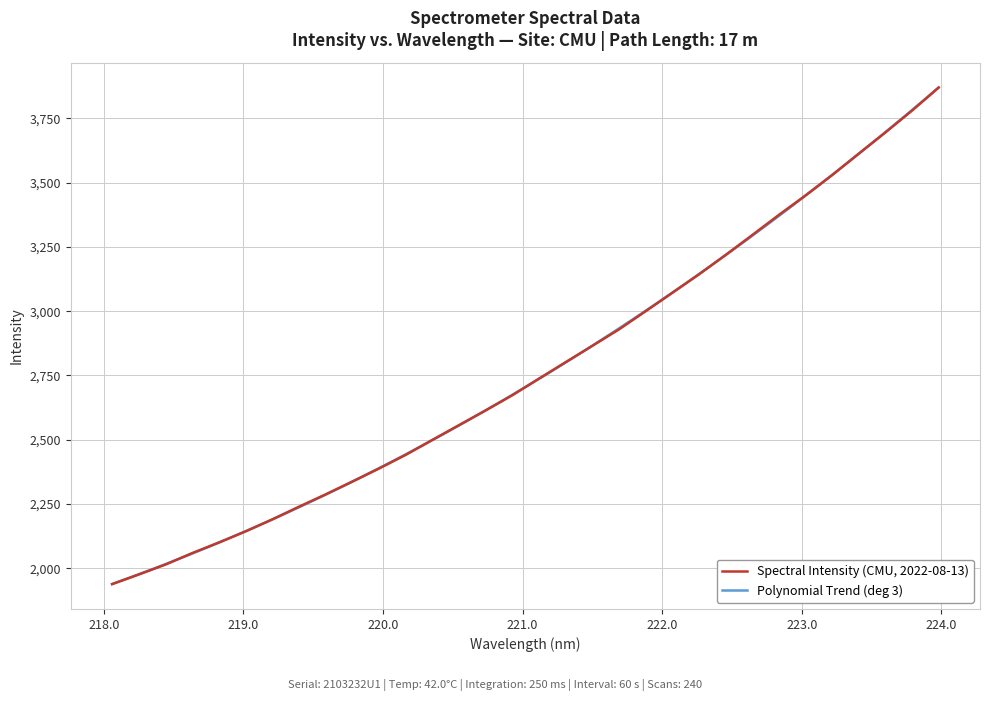

What is the maximum value for Spectral Intensity (CMU, 2022-08-13)?

3869.9